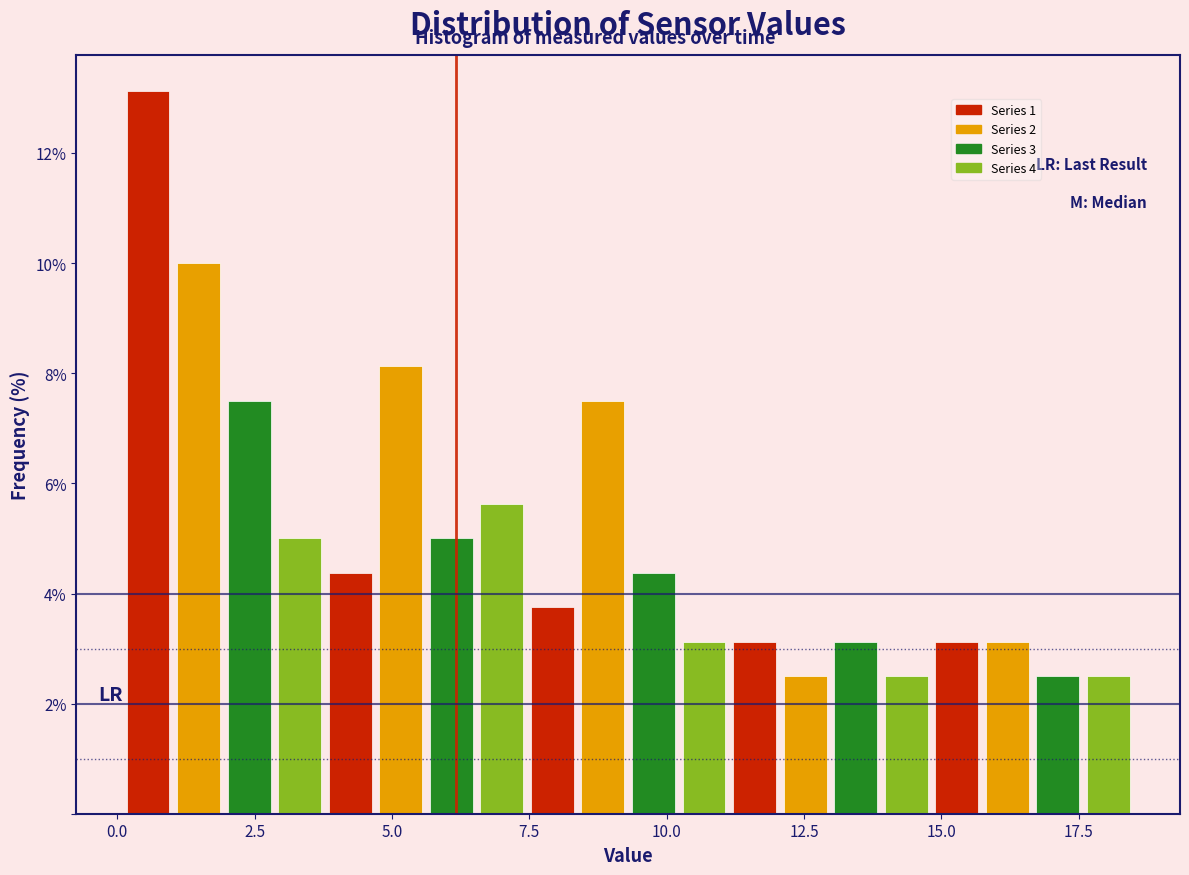

Around what value on the x-axis is the tallest bar? Give the approximate position of its centre, as read against the axis.

0.5